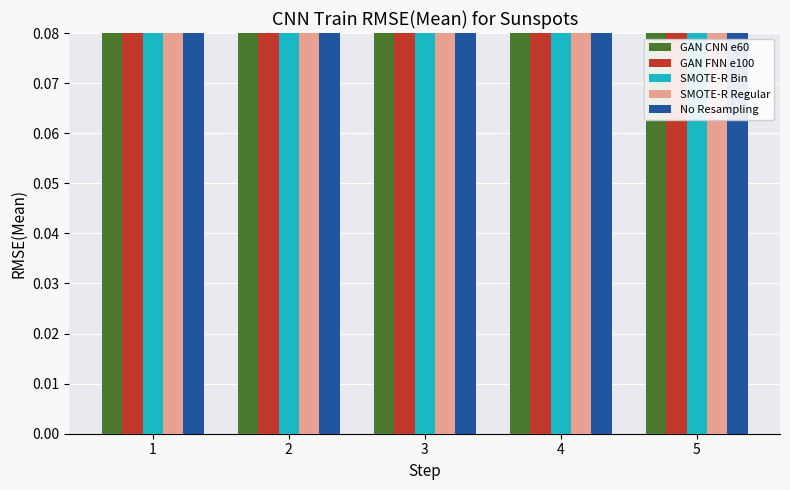

What is the maximum value for No Resampling?

0.1